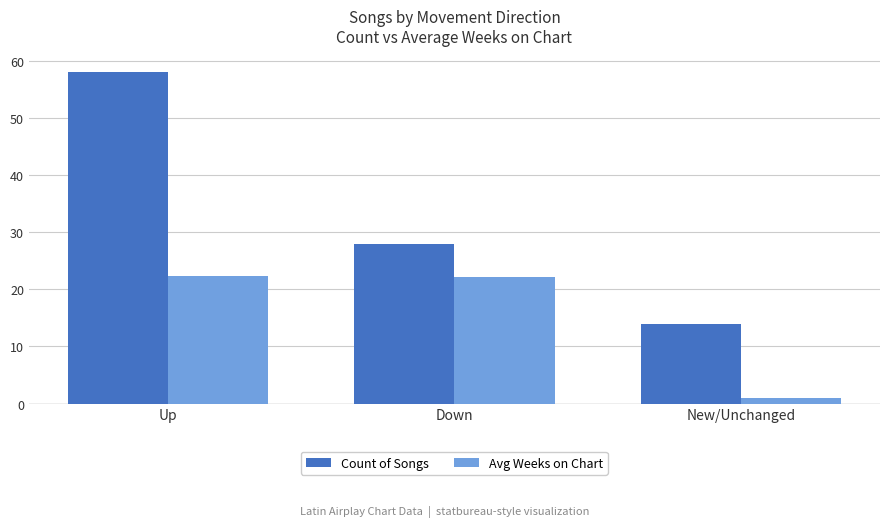

What is the difference between the maximum and minimum values in the Avg Weeks on Chart series?

21.4